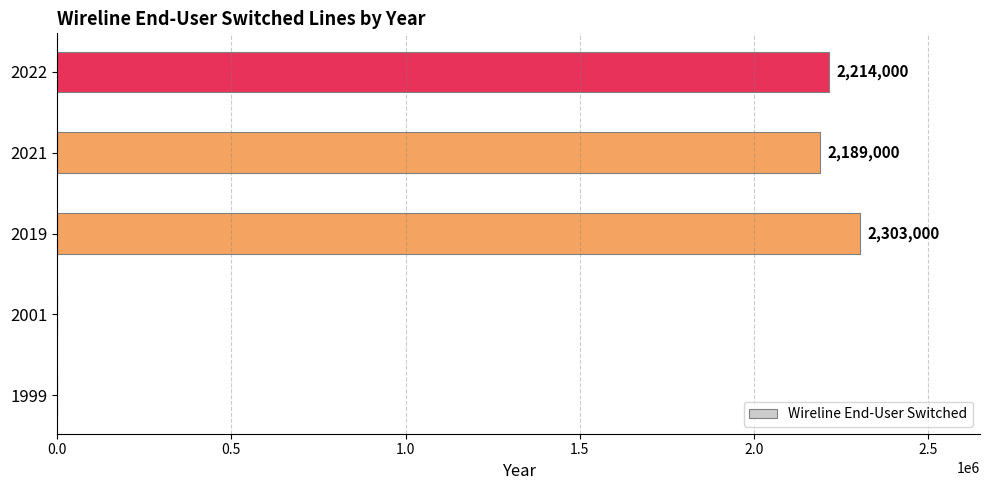

Between 2022 and 1999, which is larger?

2022